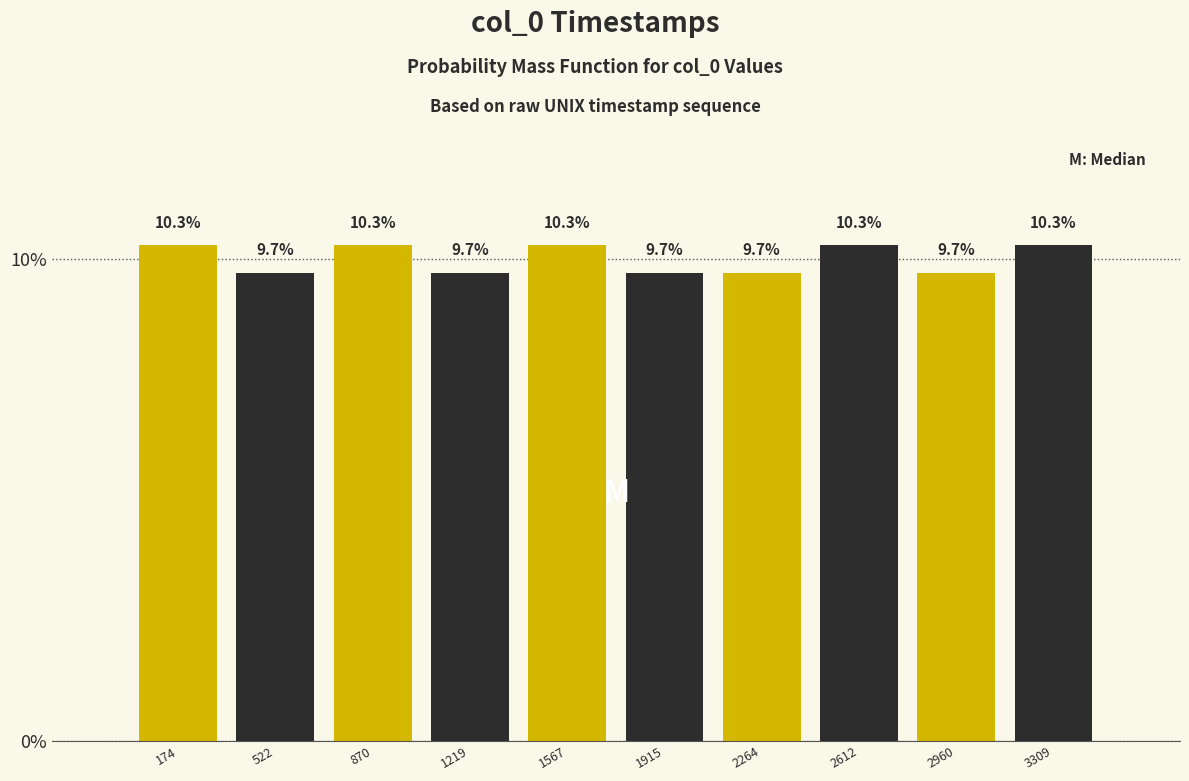

Reading left to right, extract all data points from this chart.

10.3	9.7	10.3	9.7	10.3	9.7	9.7	10.3	9.7	10.3